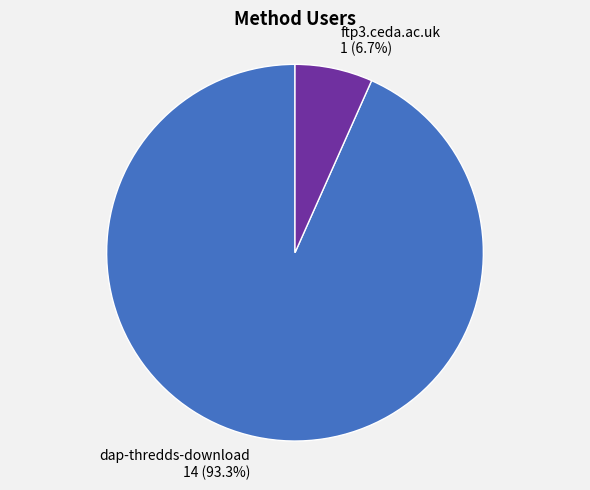

To the nearest percent, what is the difference between the dap-thredds-download and ftp3.ceda.ac.uk slice percentages?

87%